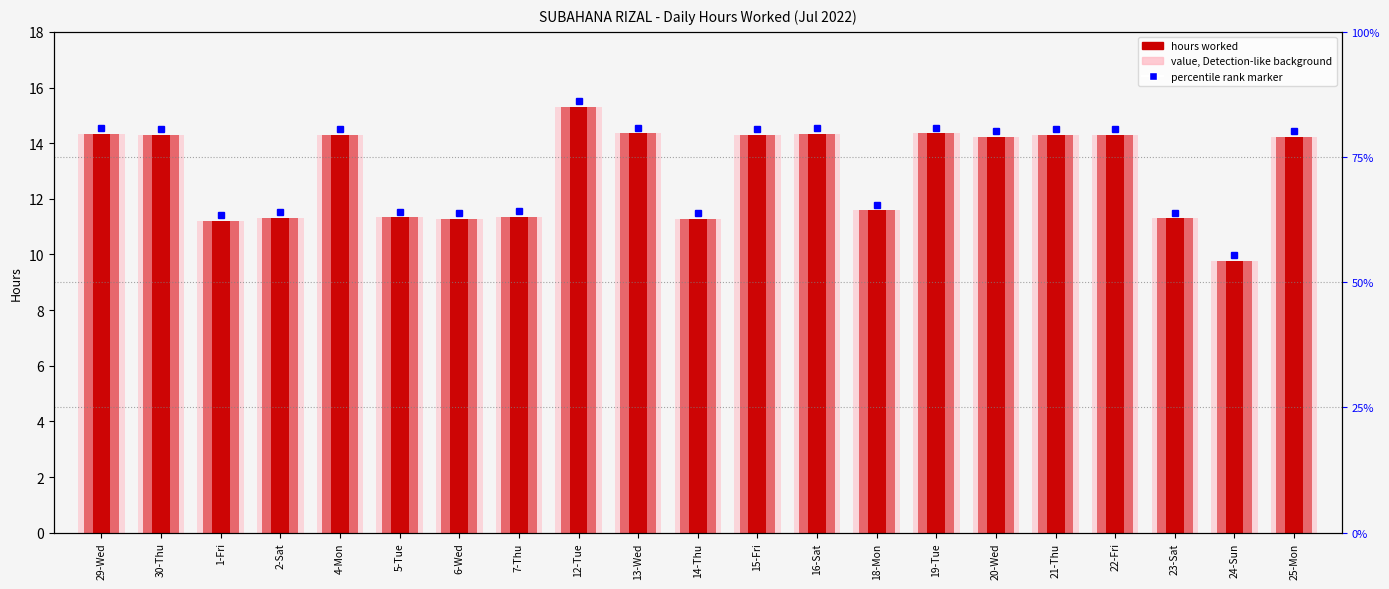

What is the maximum value shown in the chart?

15.3